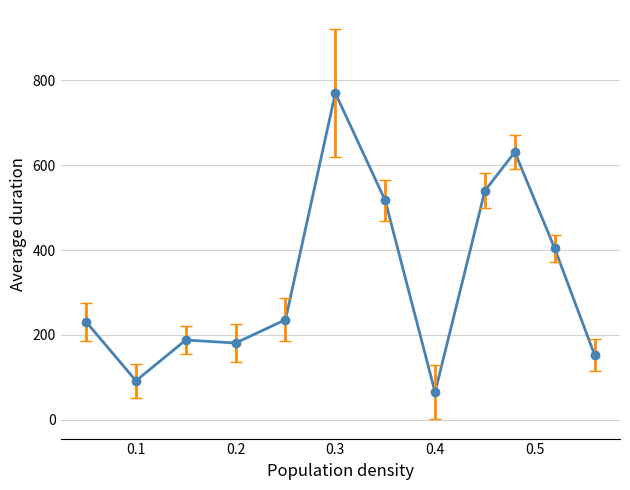

How many values are below 236?

6